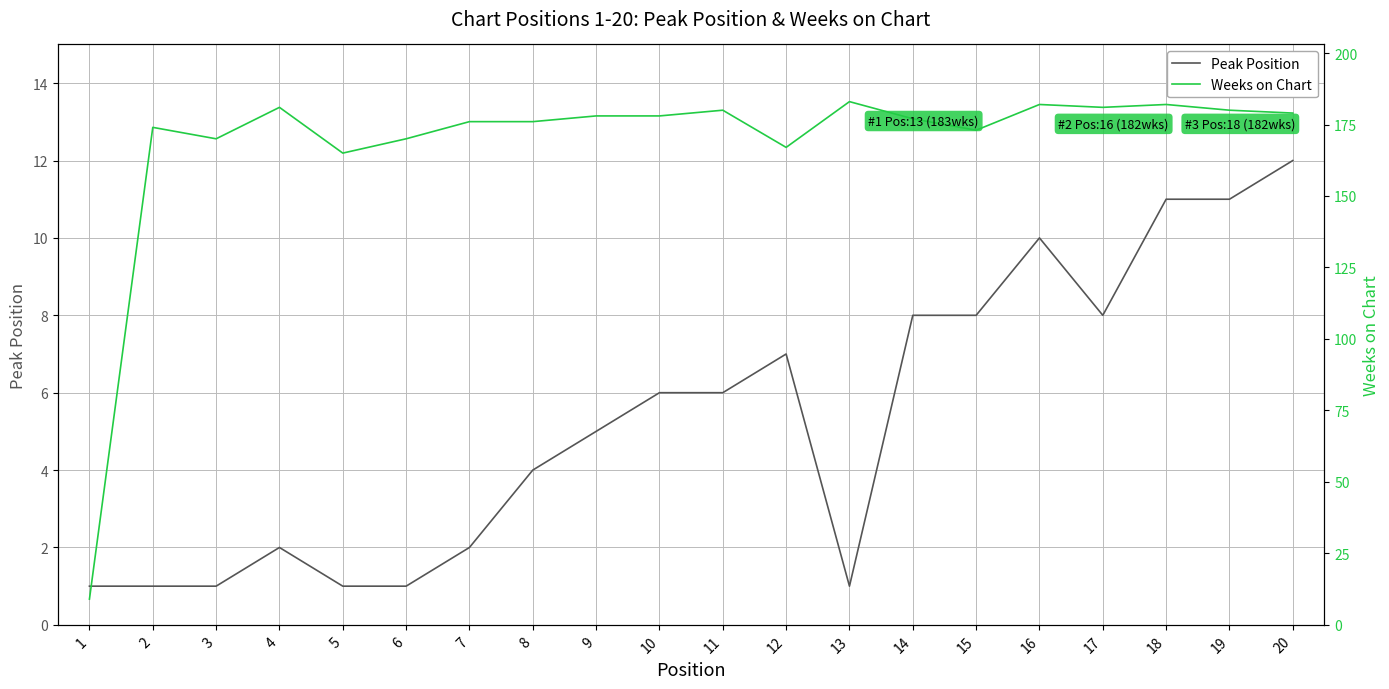

How many lines are shown in the chart?

2